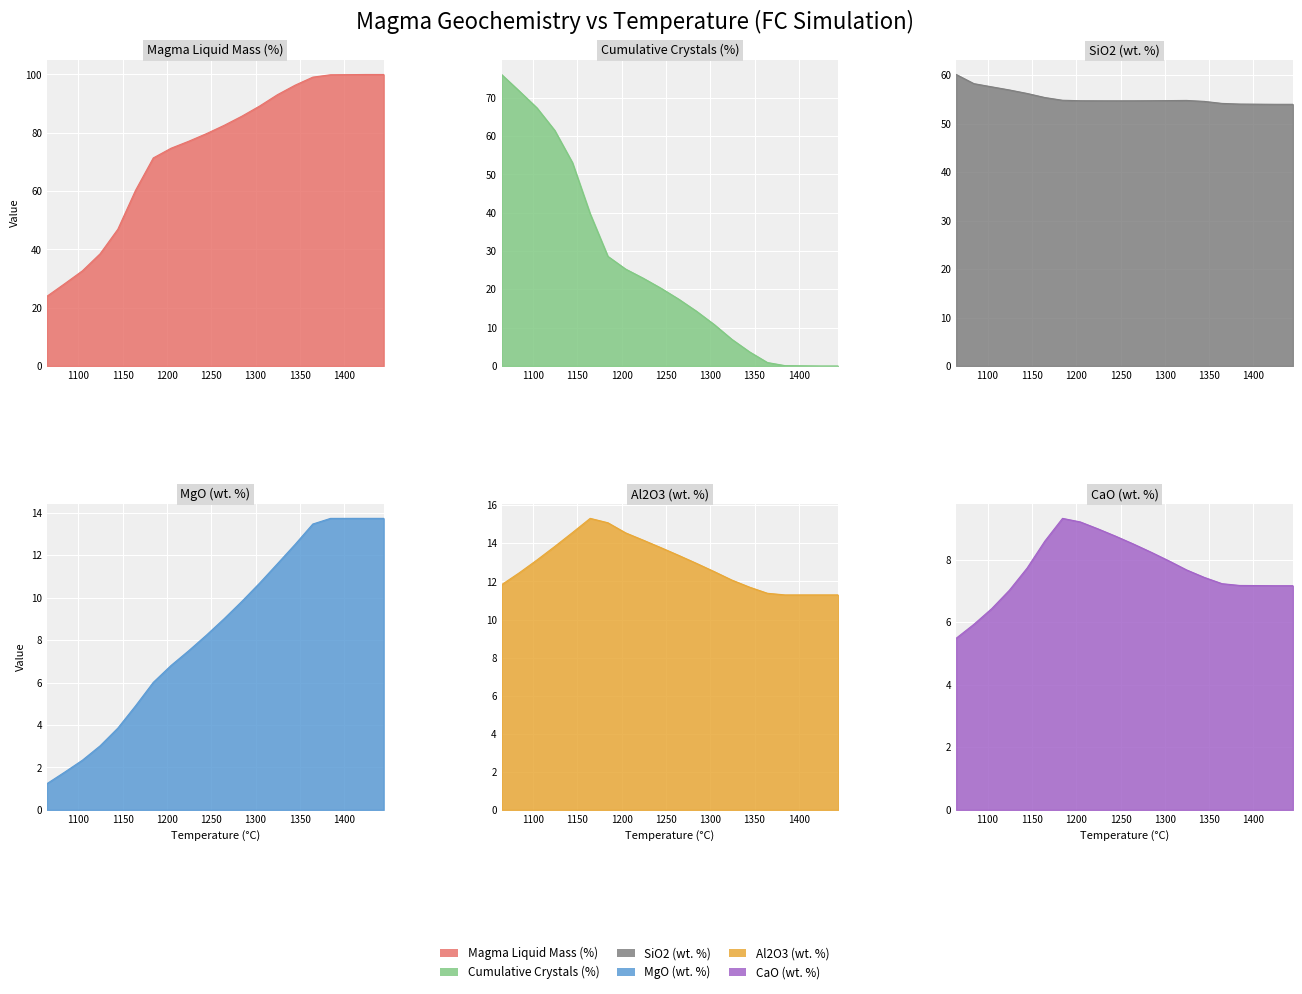

How many intersections are there between Magma: Total Cumulative Mass of Crystals and Magma Melt CaO?

1